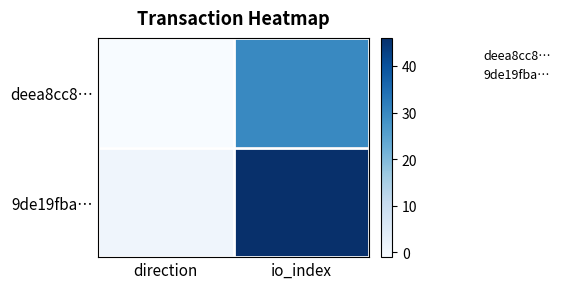

Reading right to left, extract all data points from this chart.

deea8cc8…: io_index=30	direction=-1
9de19fba…: io_index=46	direction=1